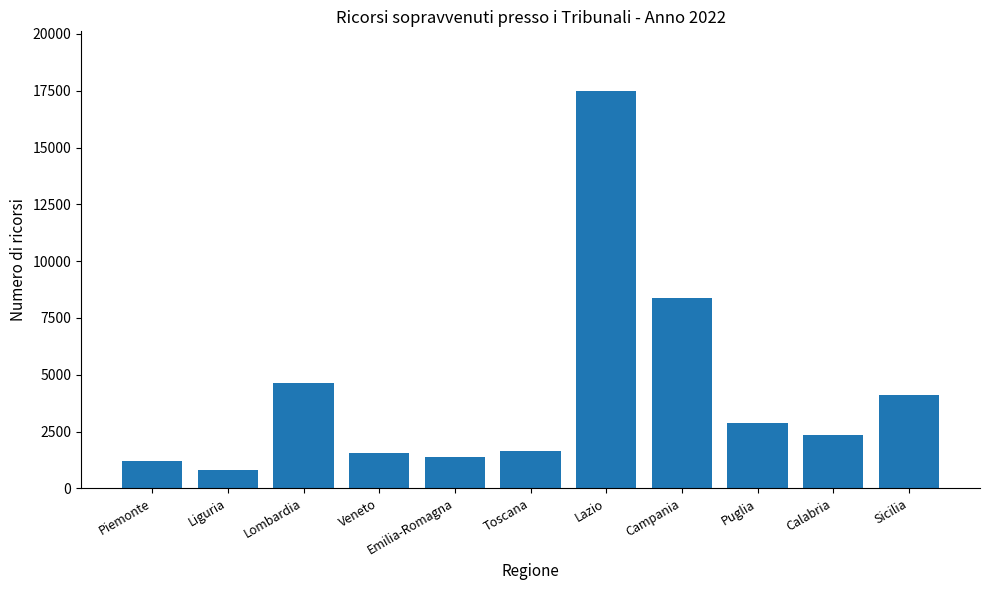

What is the difference between the maximum and minimum values?

16692